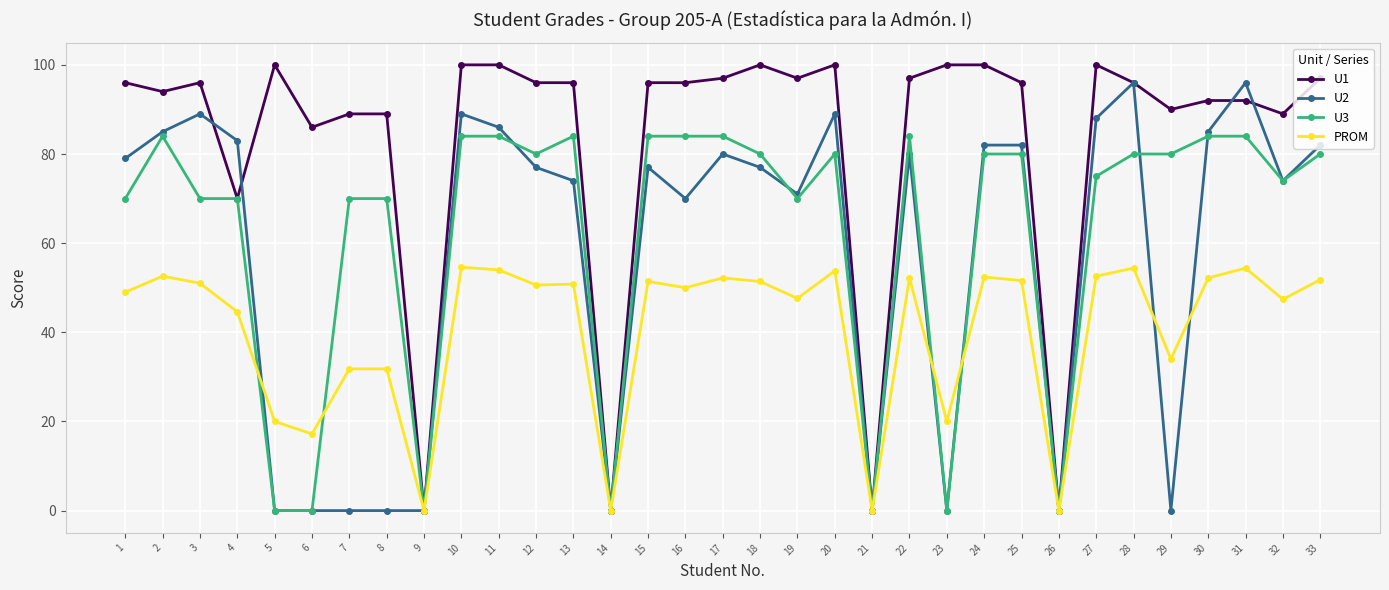

The U2 series shows 146.8 at 30. True or false?

False